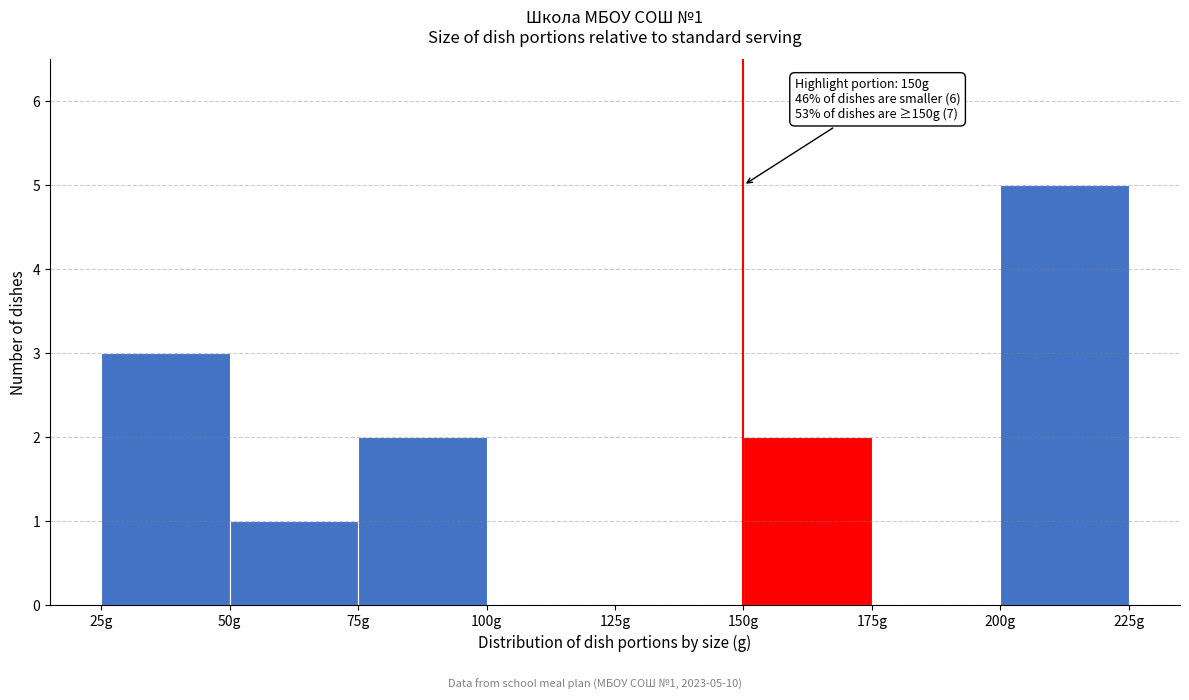

Which range on the x-axis has the tallest bar?

200 to 225